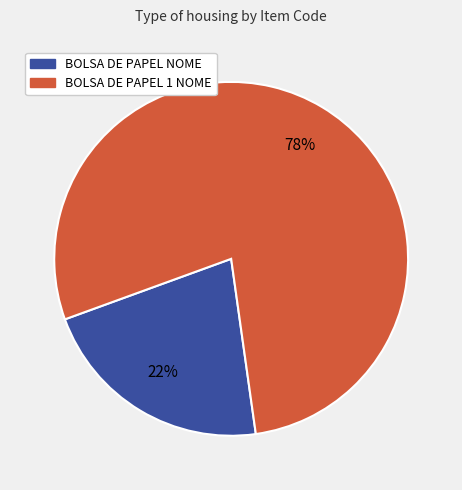

Count the number of slices in the pie.

2